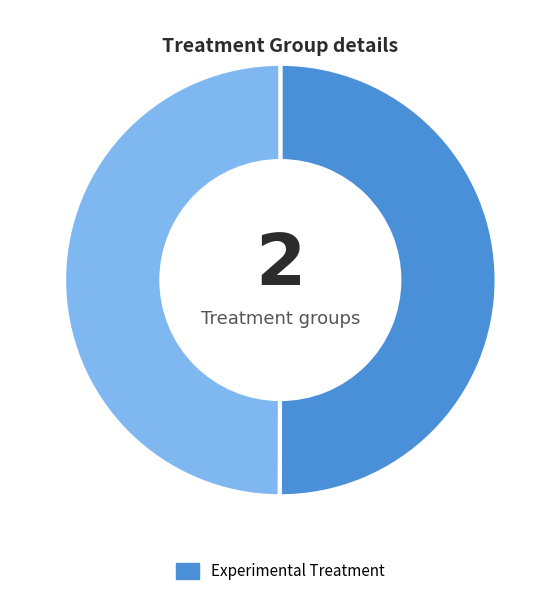

To the nearest percent, what is the average slice percentage?

50%